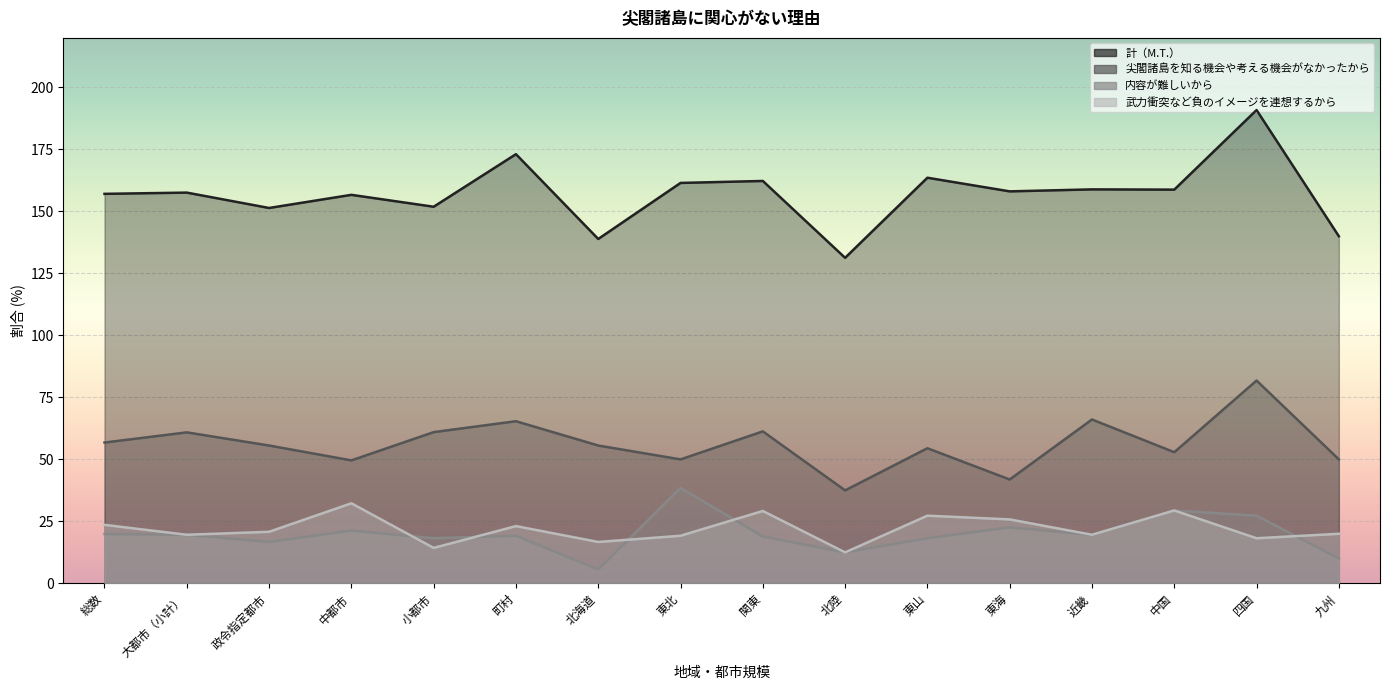

Reading left to right, list all the values displayed in this chart.

計（M.T.）: 総数=157.1	大都市（小計）=157.6	政令指定都市=151.4	中都市=156.7	小都市=151.9	町村=173.1	北海道=138.9	東北=161.5	関東=162.3	北陸=131.3	東山=163.6	東海=158.1	近畿=158.9	中国=158.8	四国=190.9	九州=140.0
尖閣諸島を知る機会や考える機会がなかったから: 総数=56.8	大都市（小計）=60.9	政令指定都市=55.6	中都市=49.6	小都市=61.0	町村=65.4	北海道=55.6	東北=50.0	関東=61.3	北陸=37.5	東山=54.5	東海=41.9	近畿=66.1	中国=52.9	四国=81.8	九州=50.0
内容が難しいから: 総数=19.9	大都市（小計）=19.6	政令指定都市=16.7	中都市=21.3	小都市=18.2	町村=19.2	北海道=5.6	東北=38.5	関東=18.9	北陸=12.5	東山=18.2	東海=22.6	近畿=19.6	中国=29.4	四国=27.3	九州=10.0
武力衝突など負のイメージを連想するから: 総数=23.6	大都市（小計）=19.6	政令指定都市=20.8	中都市=32.3	小都市=14.3	町村=23.1	北海道=16.7	東北=19.2	関東=29.2	北陸=12.5	東山=27.3	東海=25.8	近畿=19.6	中国=29.4	四国=18.2	九州=20.0